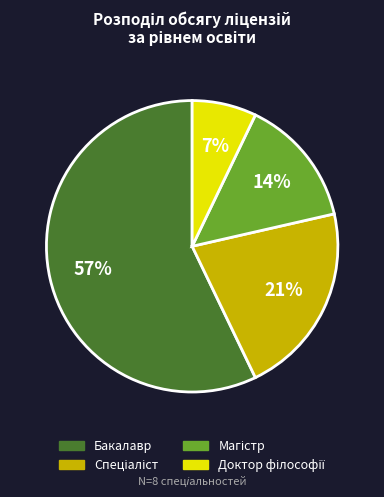

To the nearest percent, what is the average slice percentage?

25%